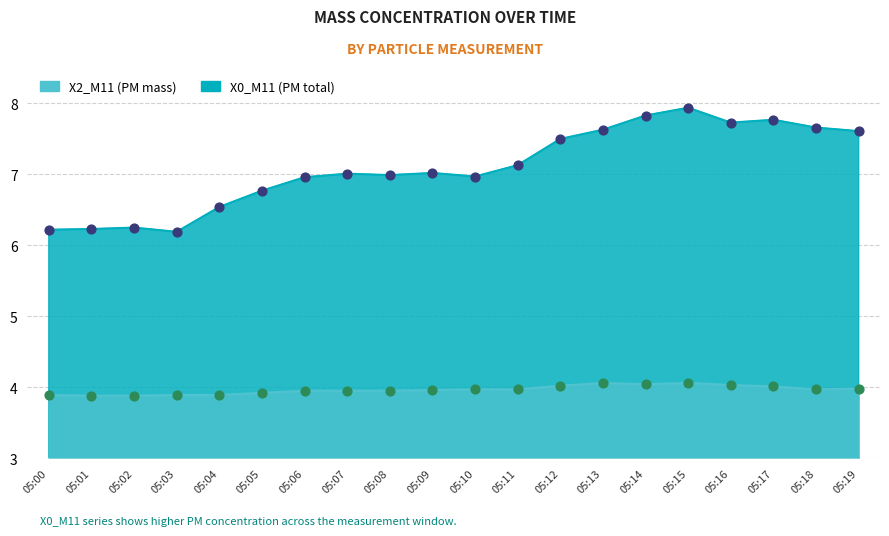

What is the total value across all series at 05:11?

11.1